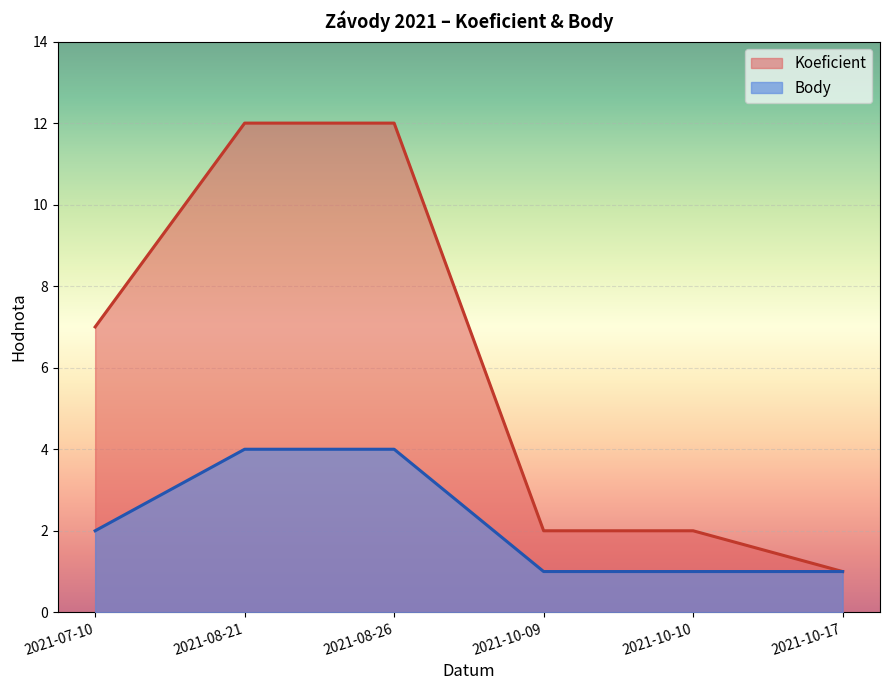

Rank the series by their average value, from lowest to highest.

Body, Koeficient